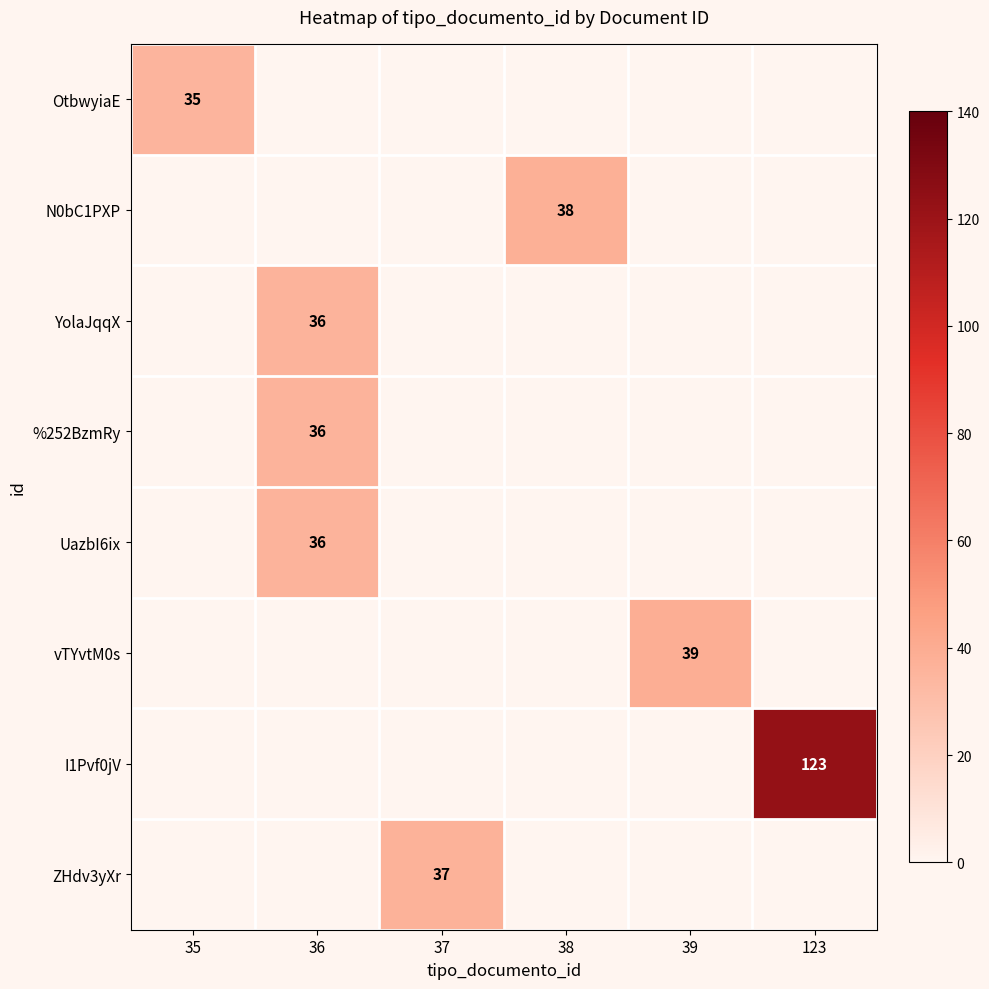

At which category is the sum across all series the highest?

123